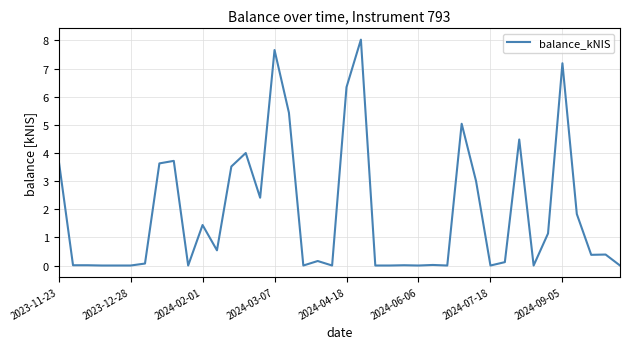

What is the greatest value displayed?

8.0